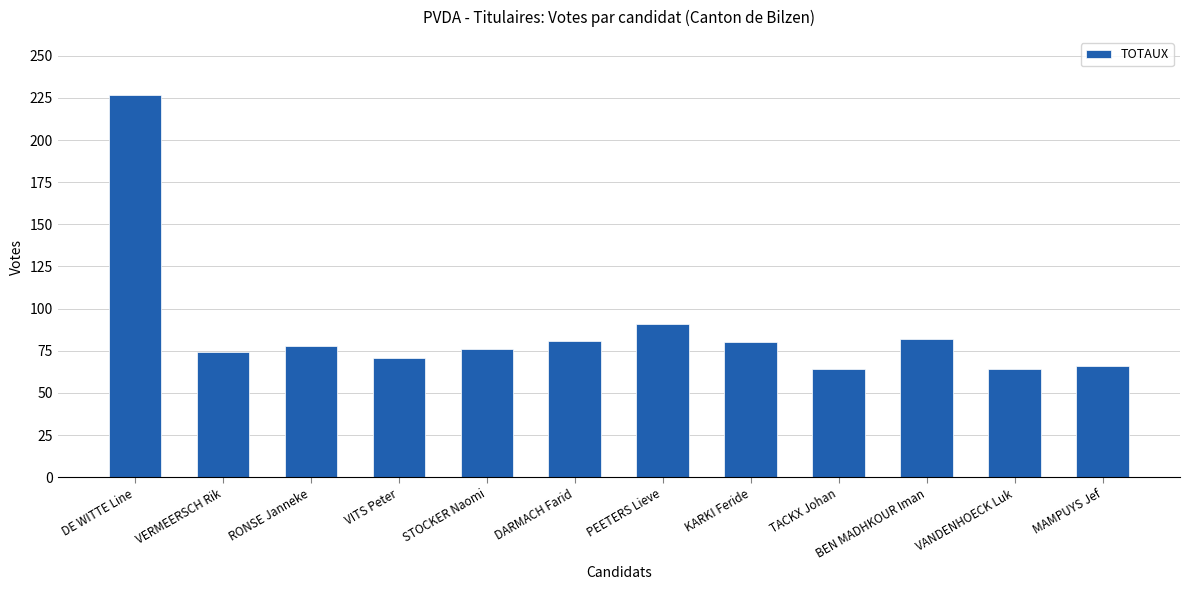

Which category has the highest value across all series?

DE WITTE Line